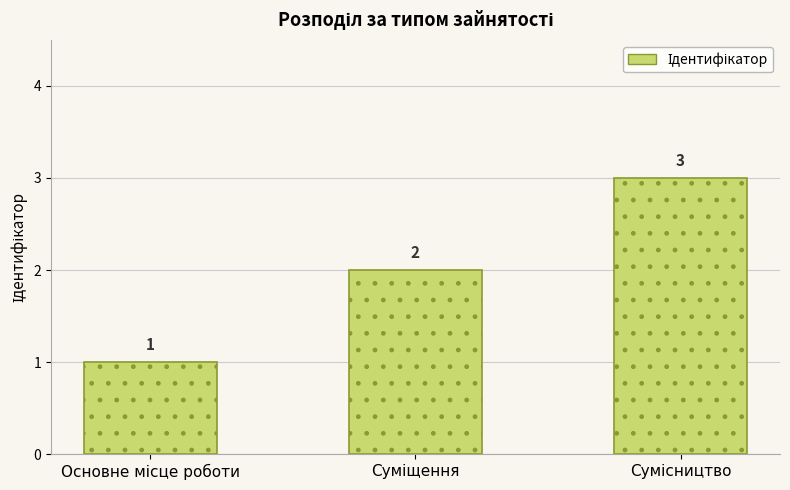

Does the chart contain any negative values?

No